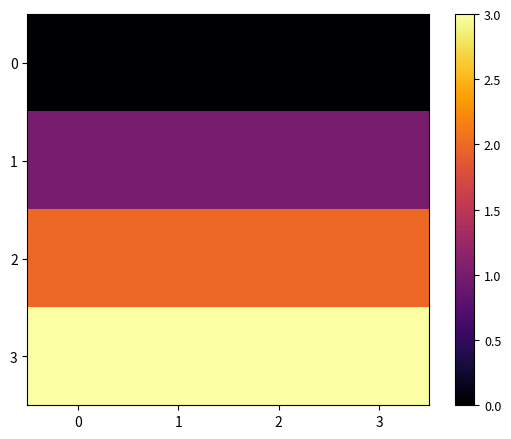

List the series in order of their peak value, highest first.

3, 2, 1, 0